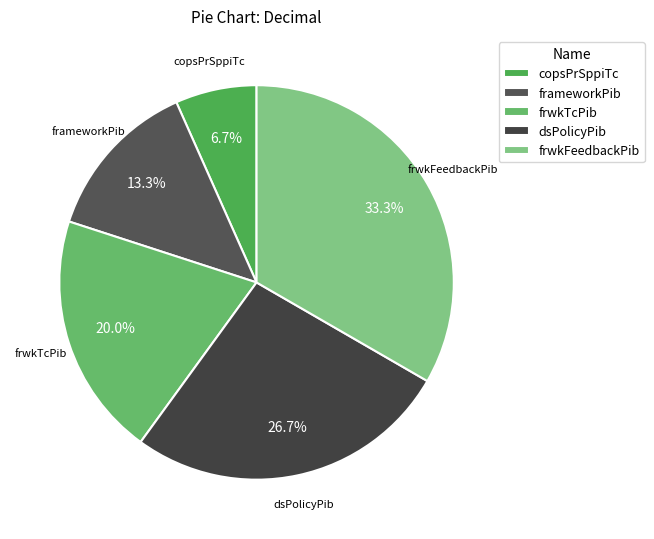

How many segments does this pie chart have?

5